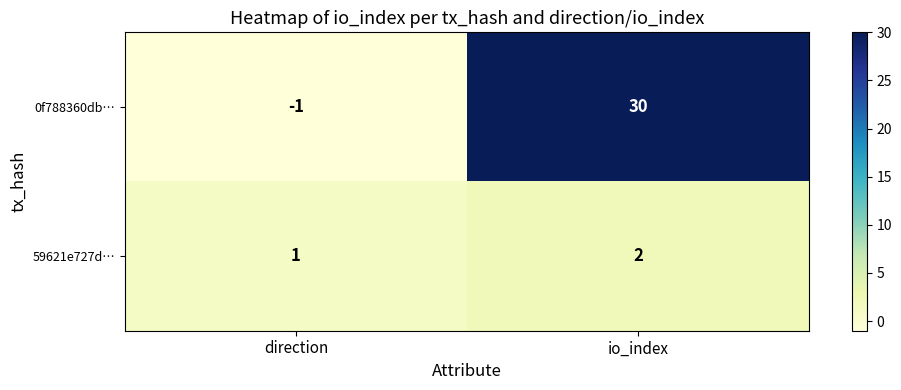

Reading left to right, what are all the values shown in this chart?

0f788360db…: -1	30
59621e727d…: 1	2